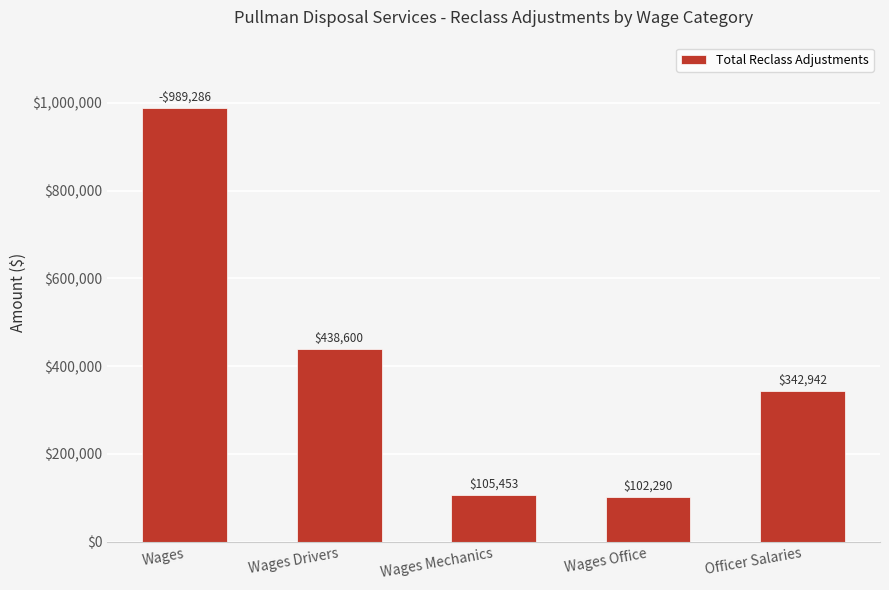

What is the change in value from Wages to Wages Office?

-886995.2